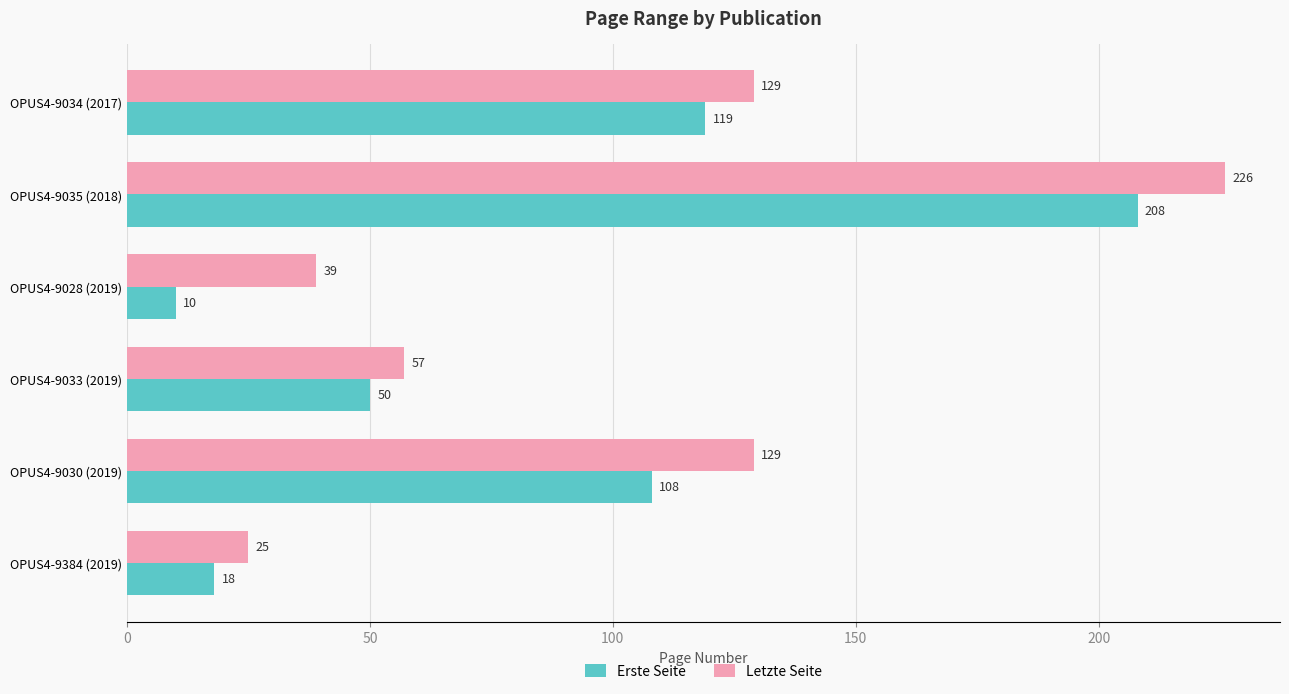

At OPUS4-9035 (2018), list the series in order from largest to smallest.

Letzte Seite, Erste Seite